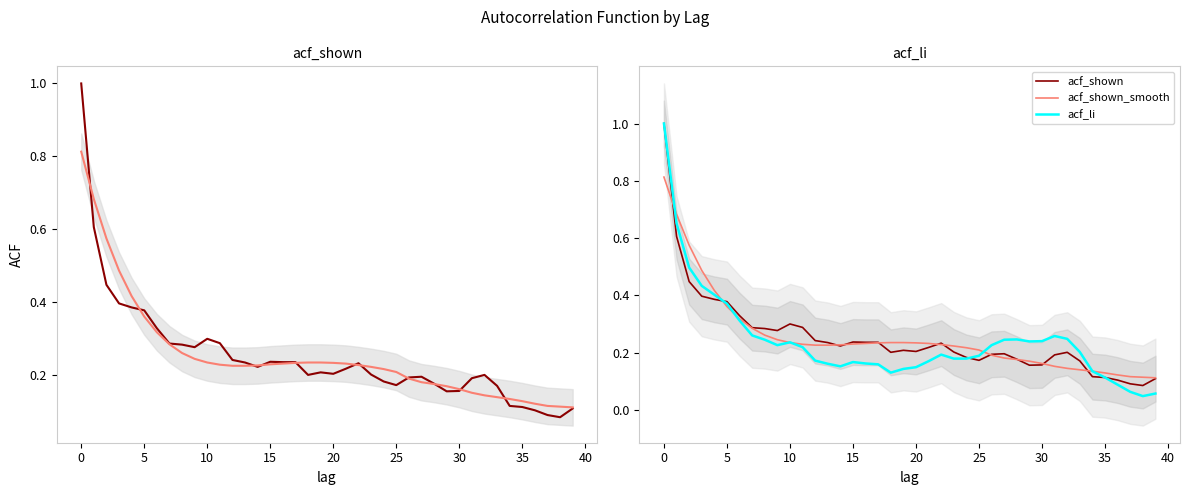

Reading left to right, transcribe all the data shown in this chart.

acf_shown: 1.0	0.6	0.4	0.4	0.4	0.4	0.3	0.3	0.3	0.3	0.3	0.3	0.2	0.2	0.2	0.2	0.2	0.2	0.2	0.2	0.2	0.2	0.2	0.2	0.2	0.2	0.2	0.2	0.2	0.2	0.2	0.2	0.2	0.2	0.1	0.1	0.1	0.1	0.1	0.1
acf_shown_smooth: 0.8	0.7	0.6	0.5	0.4	0.4	0.3	0.3	0.3	0.2	0.2	0.2	0.2	0.2	0.2	0.2	0.2	0.2	0.2	0.2	0.2	0.2	0.2	0.2	0.2	0.2	0.2	0.2	0.2	0.2	0.2	0.2	0.1	0.1	0.1	0.1	0.1	0.1	0.1	0.1
acf_li: 1.0	0.7	0.5	0.4	0.4	0.4	0.3	0.3	0.2	0.2	0.2	0.2	0.2	0.2	0.2	0.2	0.2	0.2	0.1	0.1	0.1	0.2	0.2	0.2	0.2	0.2	0.2	0.2	0.2	0.2	0.2	0.3	0.2	0.2	0.1	0.1	0.1	0.1	0.0	0.1